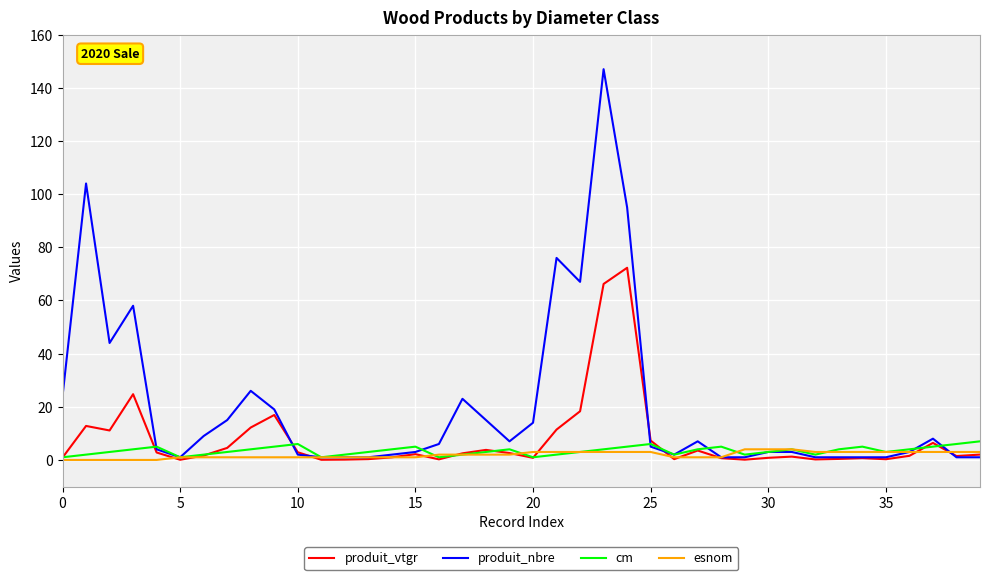

What is the greatest value displayed?

147.0